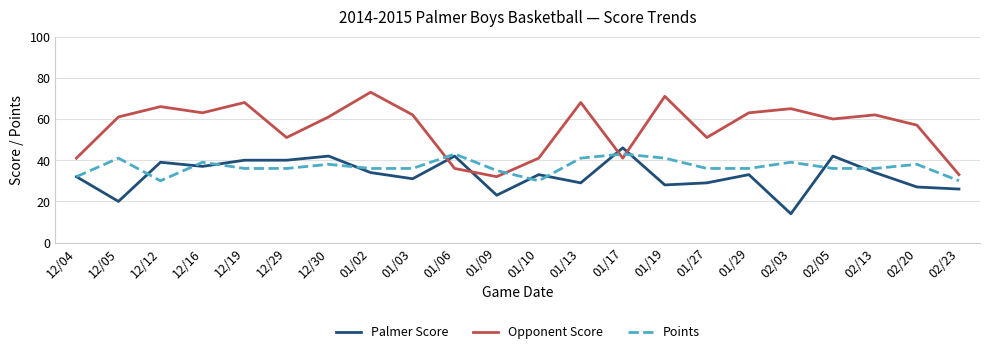

What is the approximate value of Points at 12/12, to the nearest 5?

30